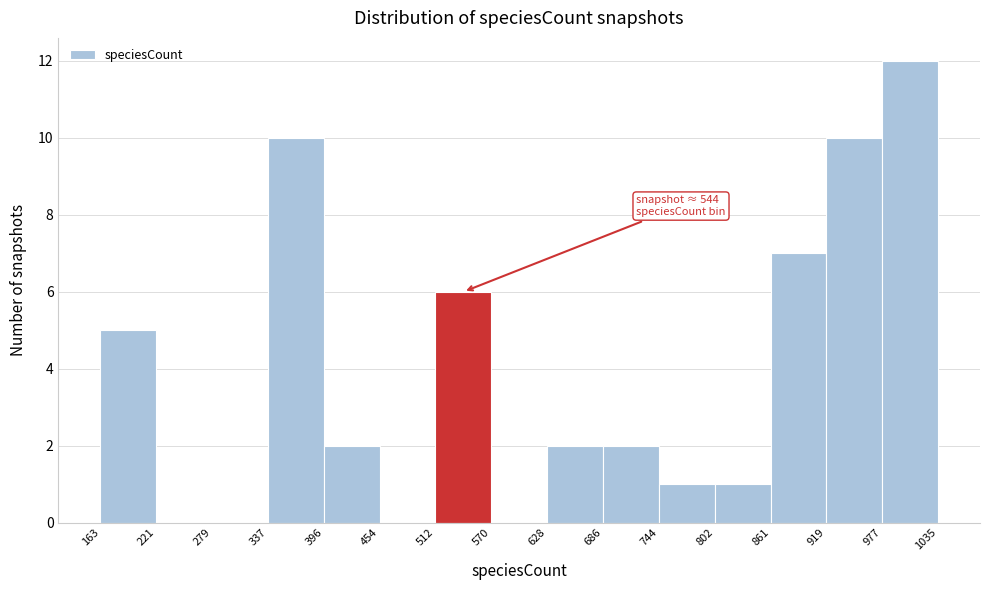

Which range on the x-axis has the tallest bar?

977 to 1035